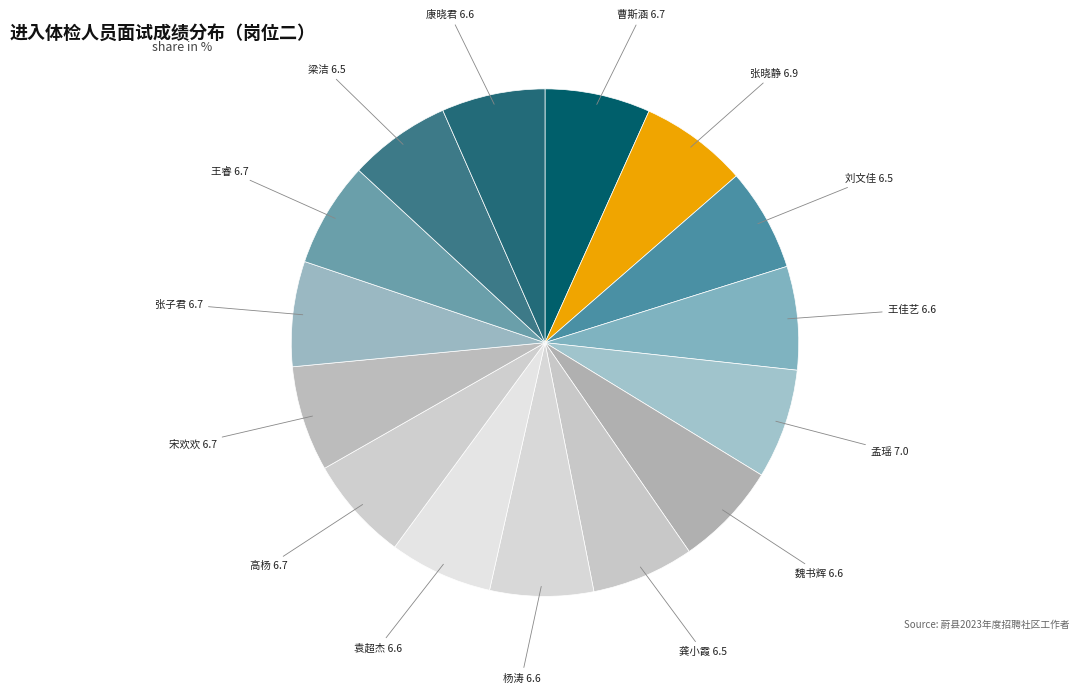

The 张子君 slice represents 7% of the pie. True or false?

True